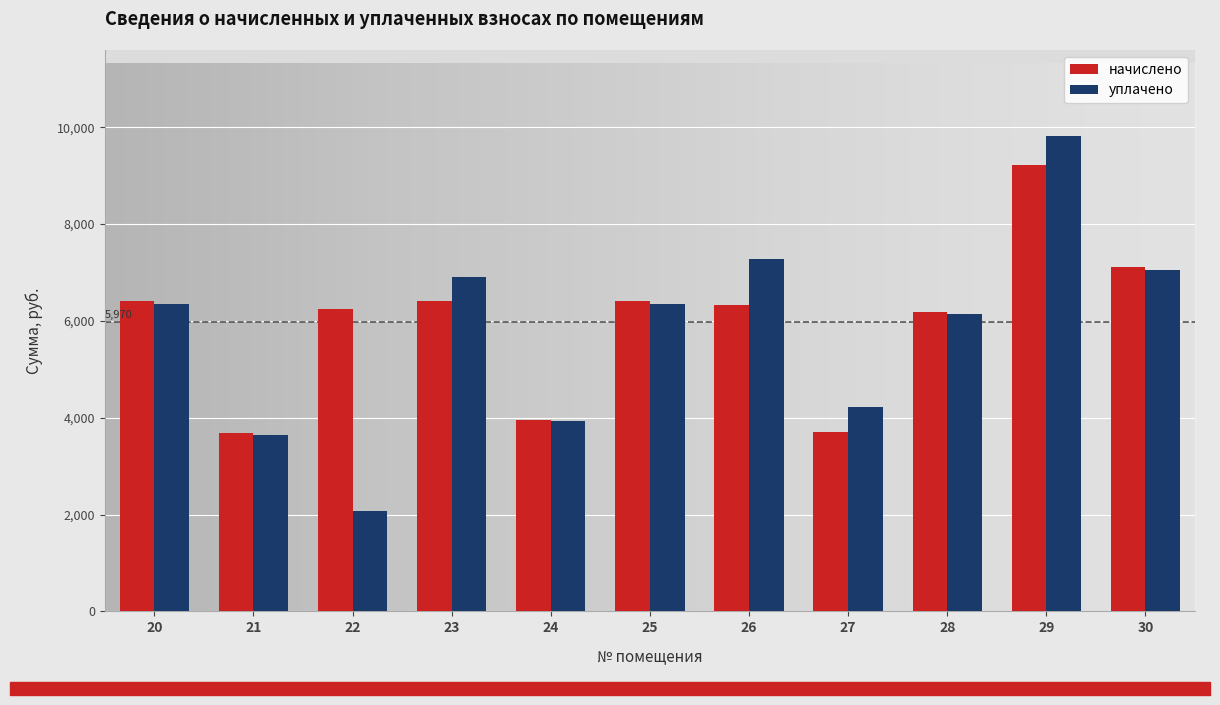

Rank the series by their maximum value, from highest to lowest.

уплачено, начислено